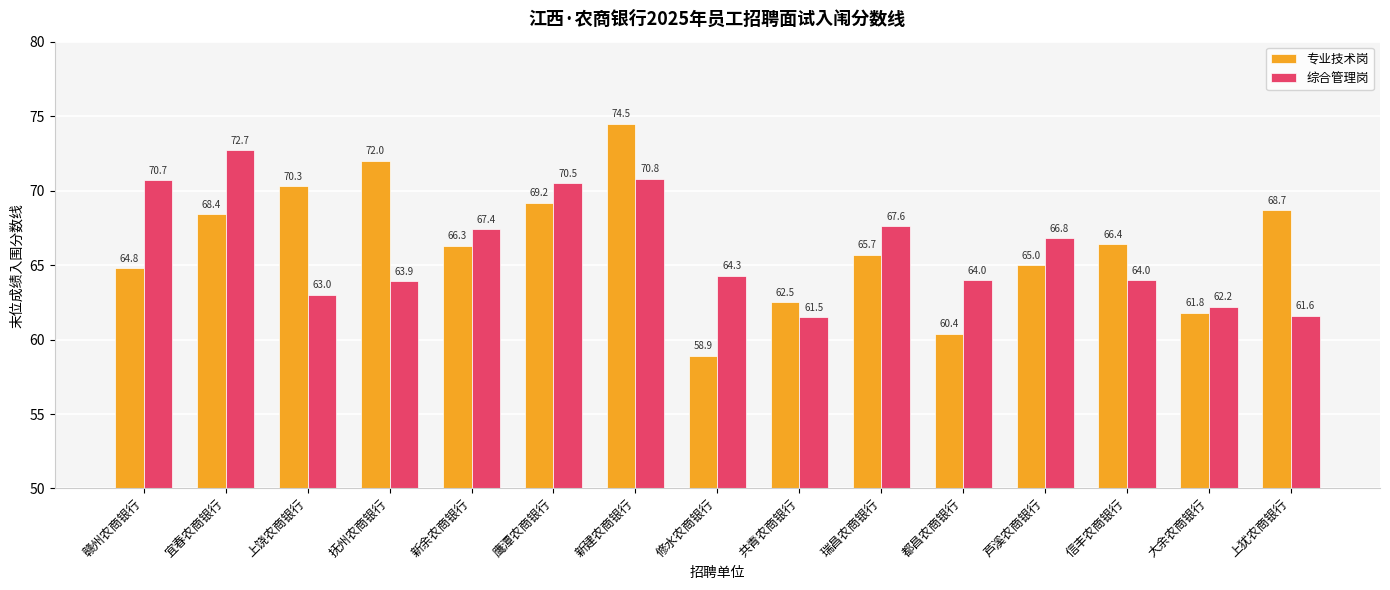

What is the value of the 专业技术岗 bar at the 7th from the left?

74.5